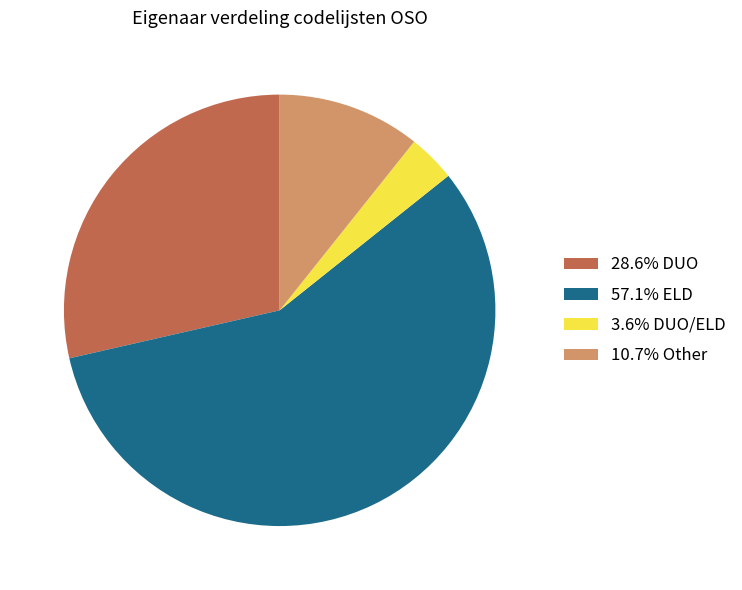

Approximately how many times larger is the value at 57.1% ELD compared to 10.7% Other?

5.3